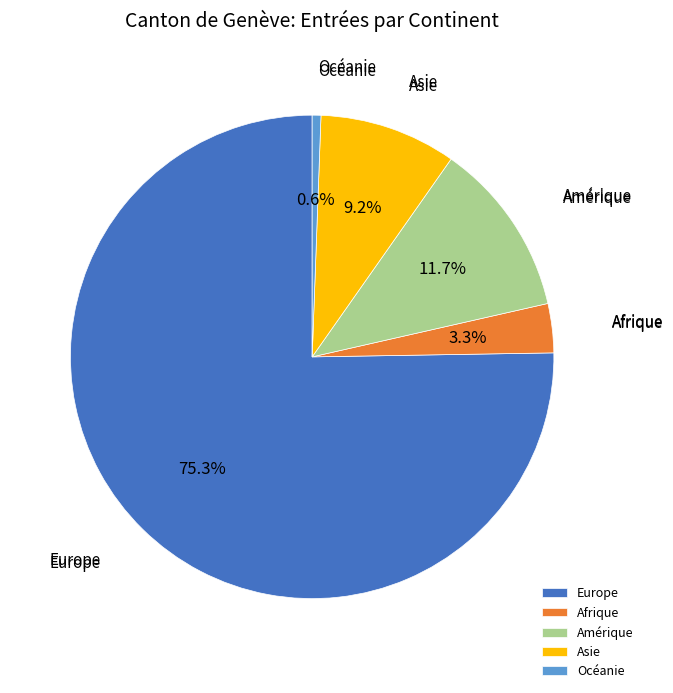

Is there any slice that represents more than half of the pie?

Yes